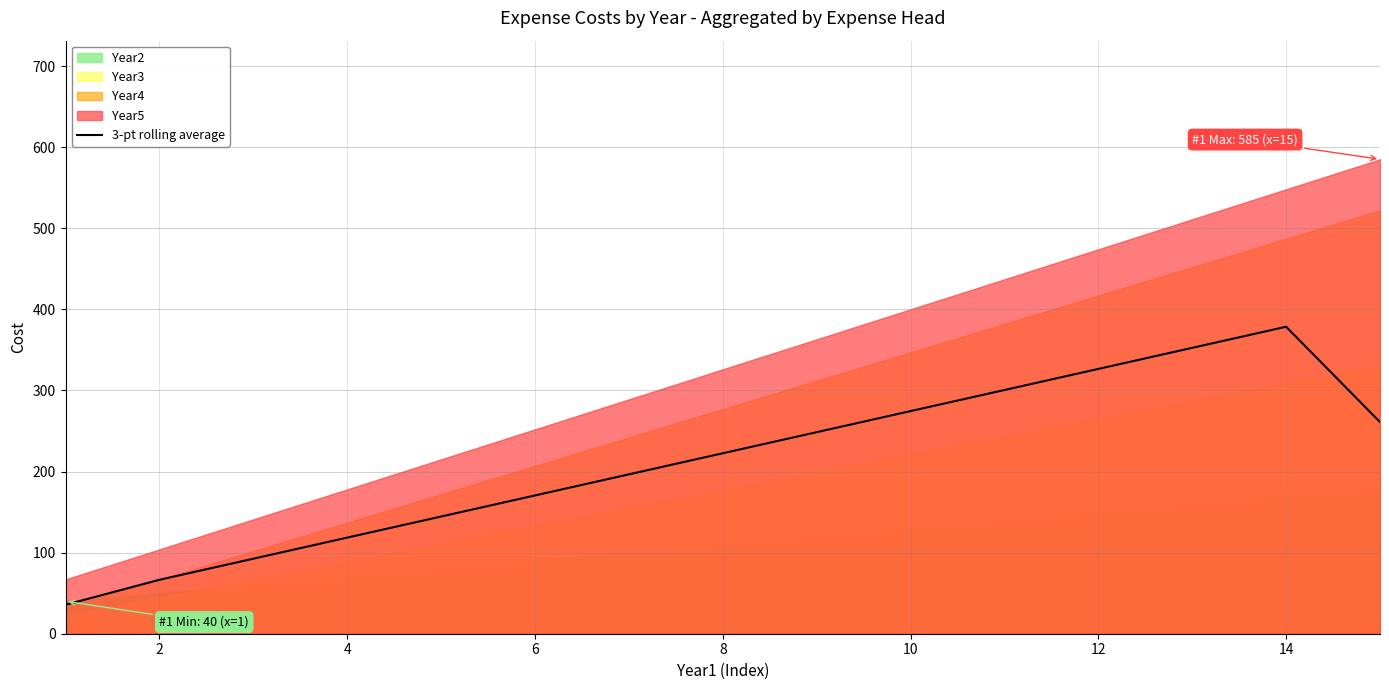

What is the lowest value of the 3-pt rolling average series?

35.7